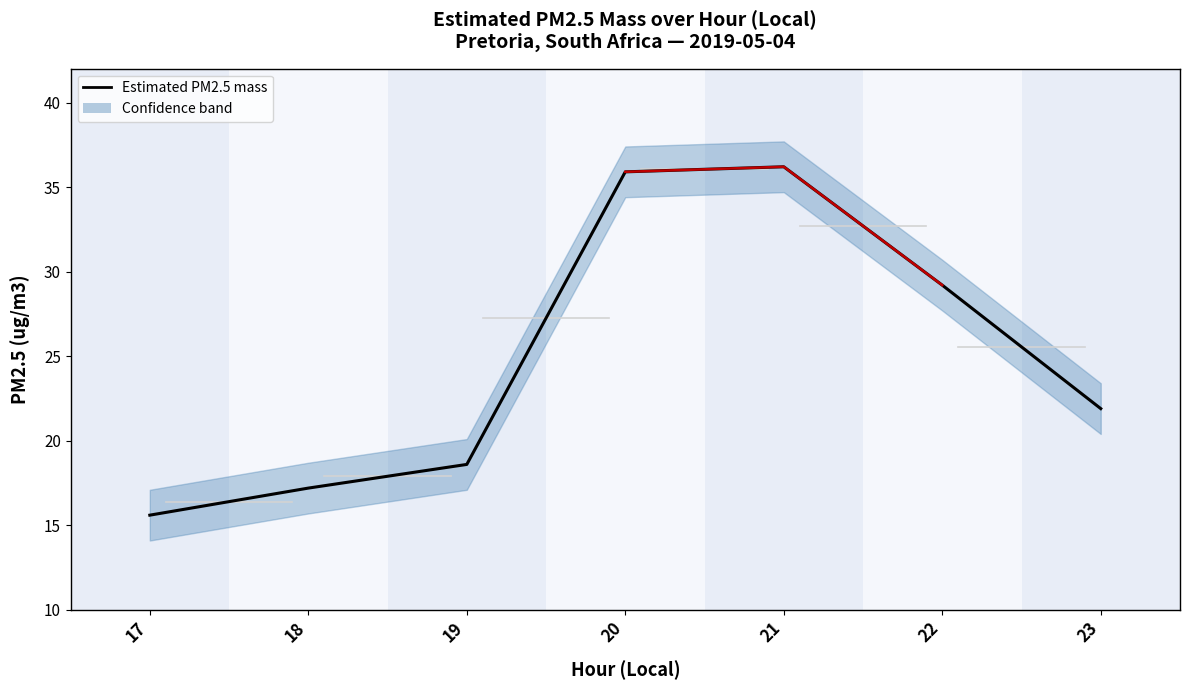

What is the ratio of the value at 17 to the value at 23?

0.7